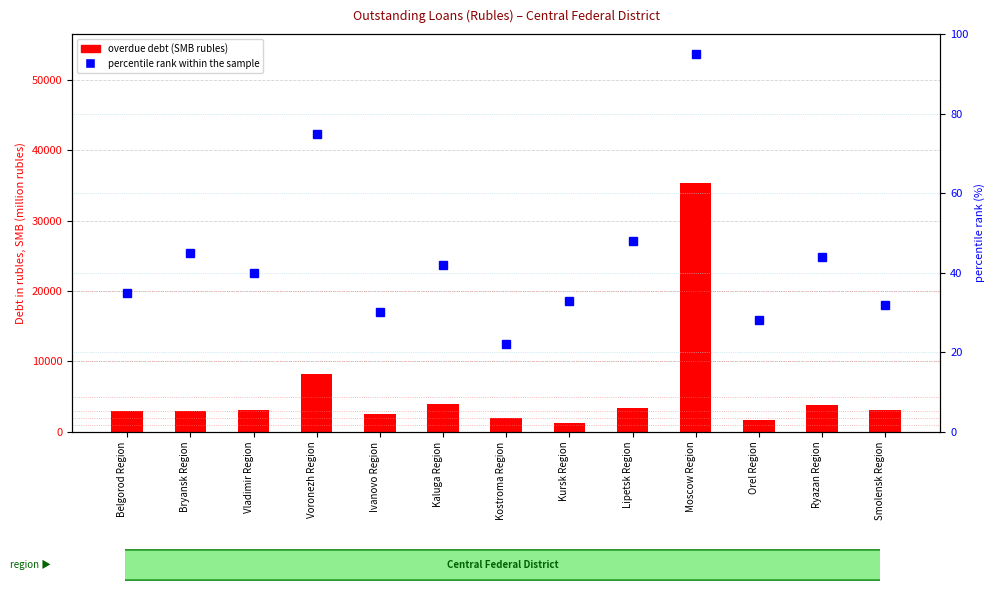

Read the overdue debt (SMB rubles) value at Kursk Region, to the nearest 100.

1200